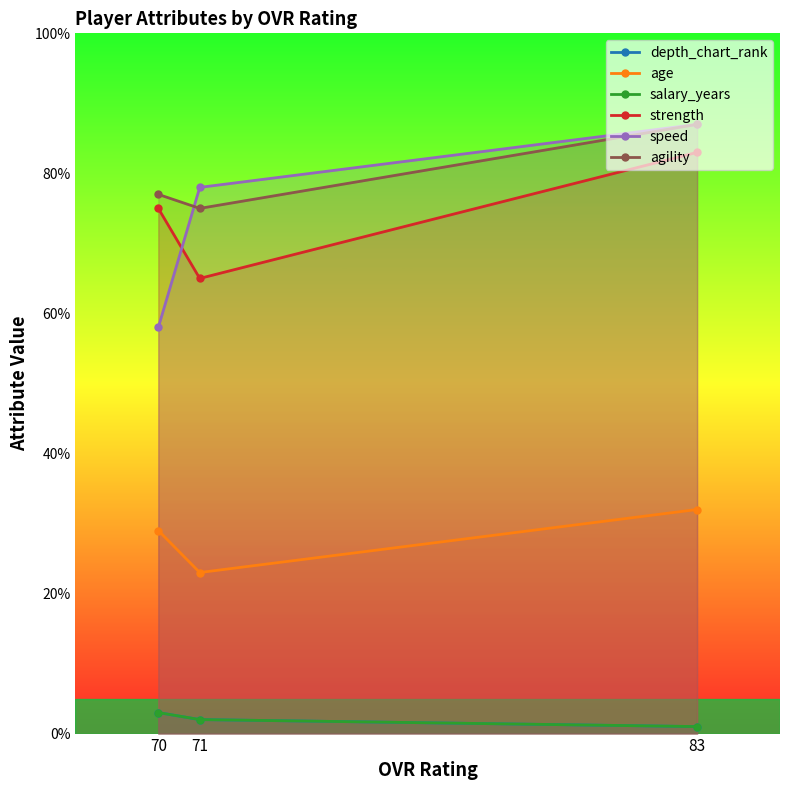

What is the difference between the maximum and minimum values in the depth_chart_rank series?

2